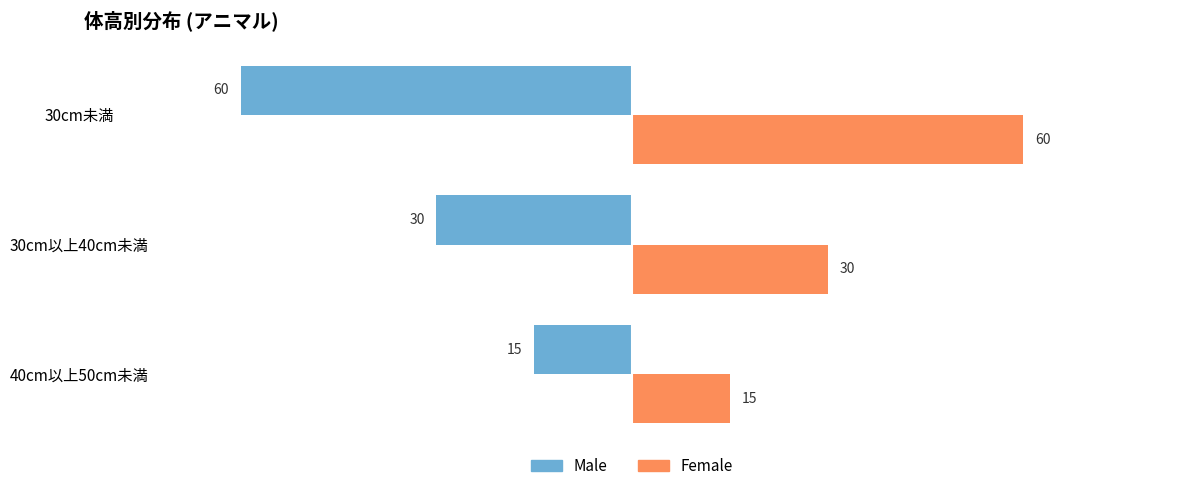

List the series in order of their overall mean, lowest first.

Male, Female